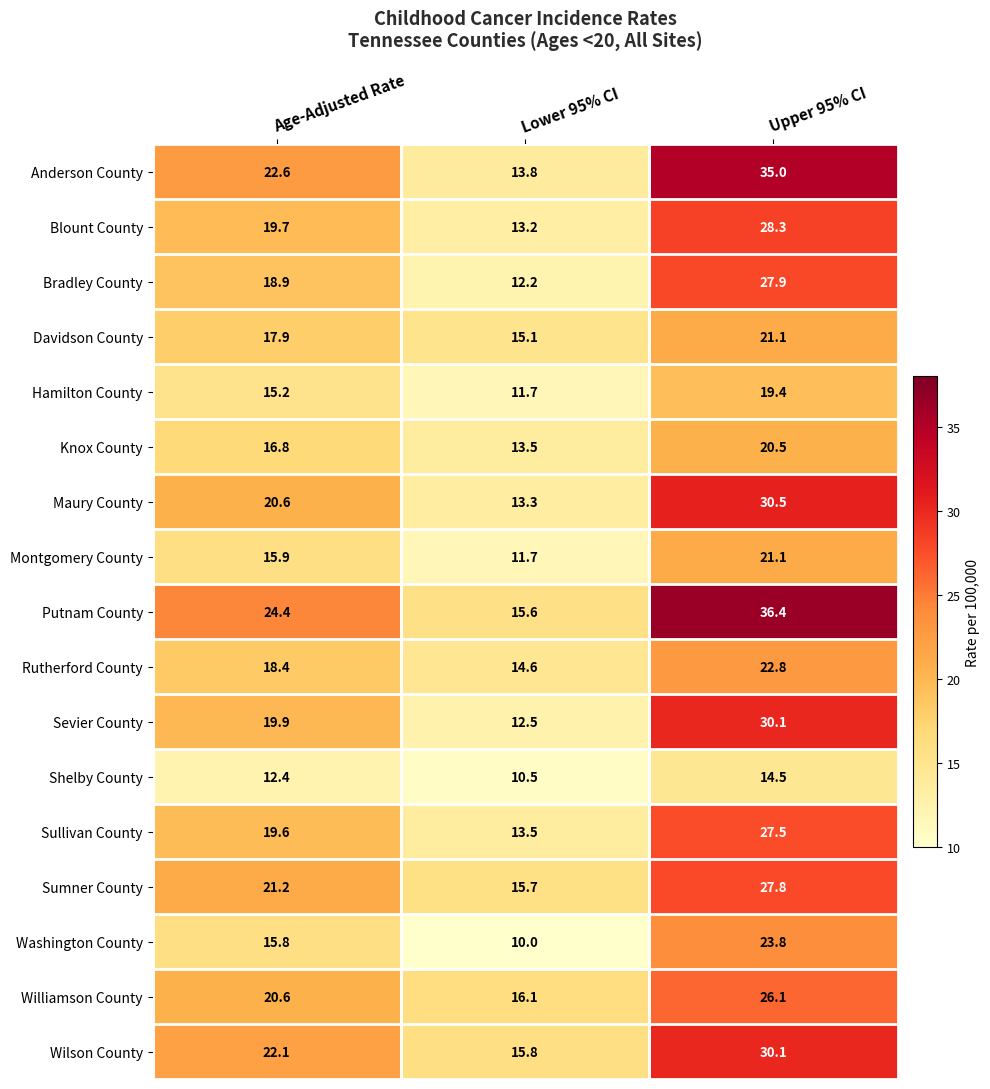

What is the difference between the maximum and second lowest values in the Putnam County series?

12.0